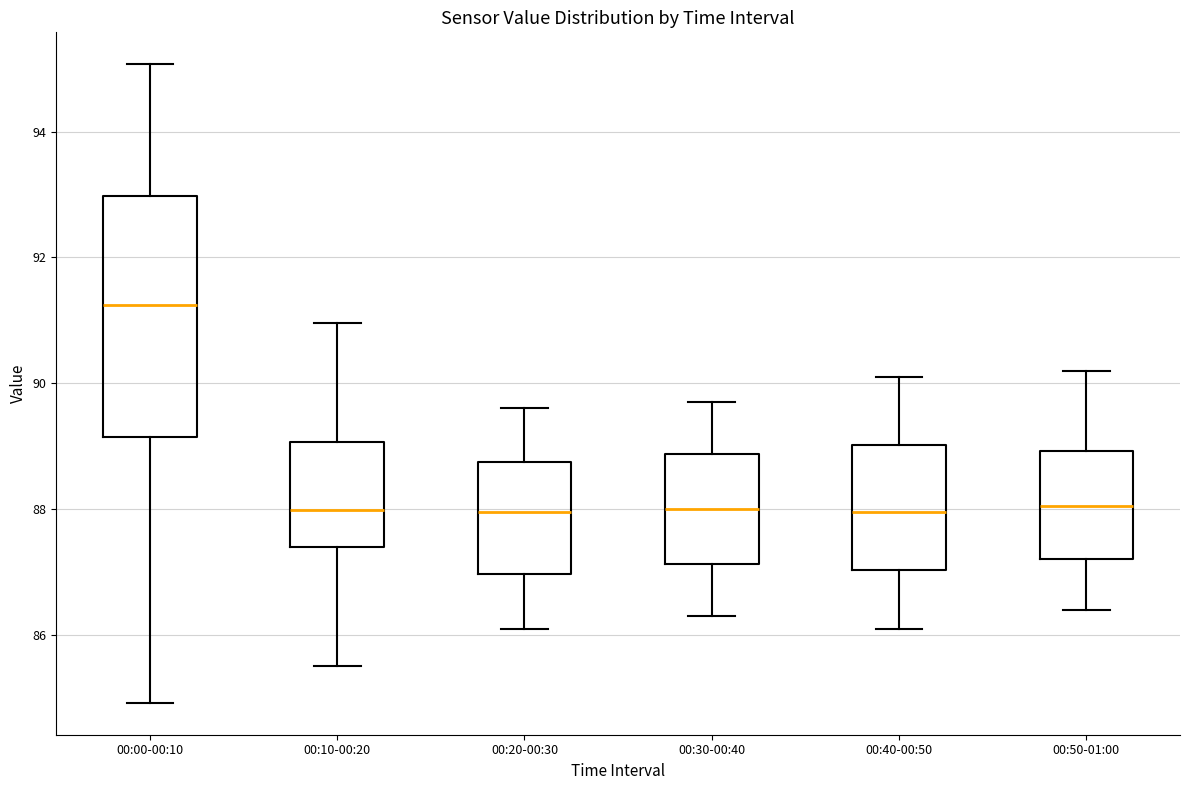

Reading left to right, transcribe this box plot: for each box, give where its median line is, the range the box spans, and where its two whiskers end, as read against the y-axis. The values are not printed on the chart, so give them approximately, as read against the axis.

00:00-00:10: median 91.2, box 89.2 to 93.0, whiskers 85.0 to 95.0
00:10-00:20: median 88.0, box 87.4 to 89.0, whiskers 85.6 to 91.0
00:20-00:30: median 88.0, box 87.0 to 88.8, whiskers 86.2 to 89.6
00:30-00:40: median 88.0, box 87.2 to 88.8, whiskers 86.4 to 89.8
00:40-00:50: median 88.0, box 87.0 to 89.0, whiskers 86.2 to 90.2
00:50-01:00: median 88.0, box 87.2 to 89.0, whiskers 86.4 to 90.2